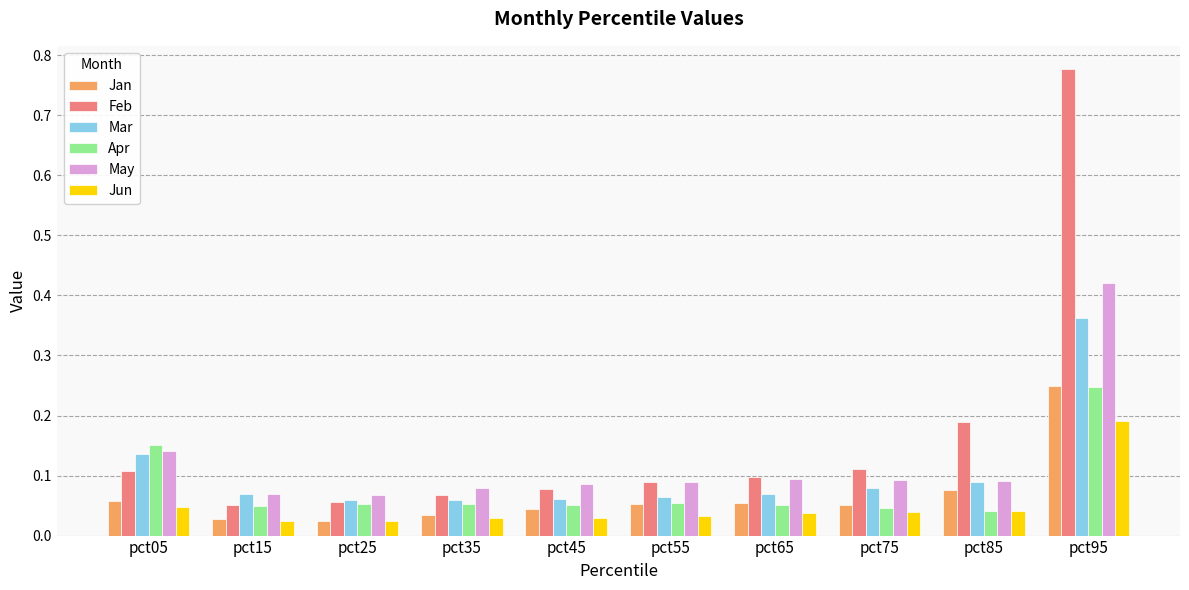

The Jun series shows 0.3 at pct95. True or false?

False